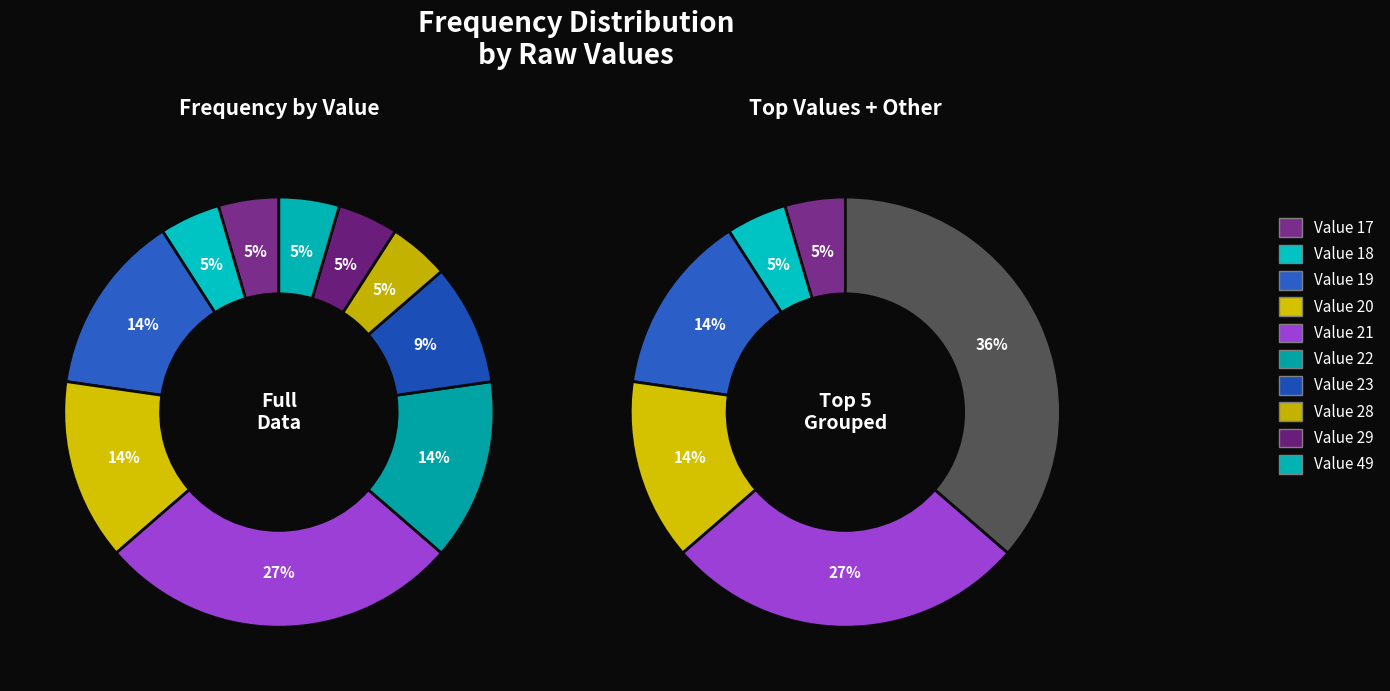

How many segments does this pie chart have?

10